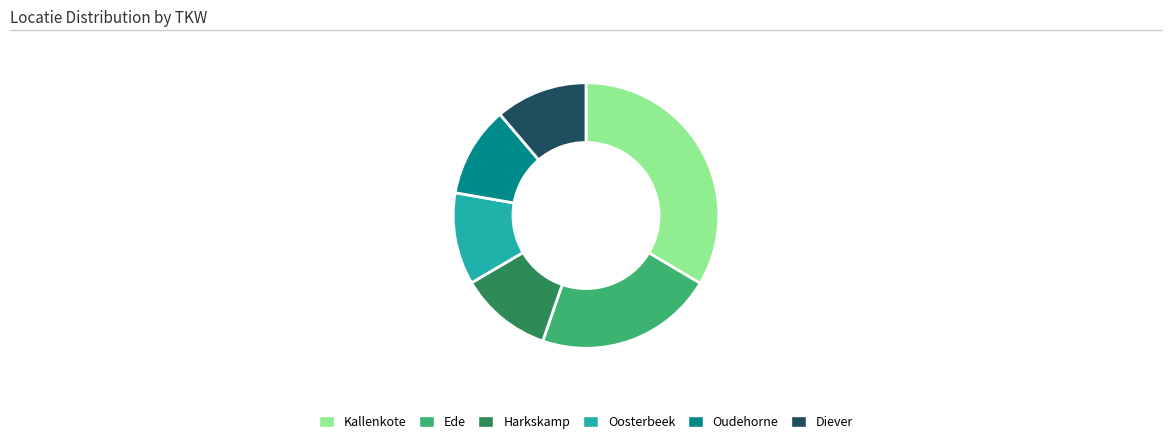

What is the largest slice in the pie chart?

Kallenkote